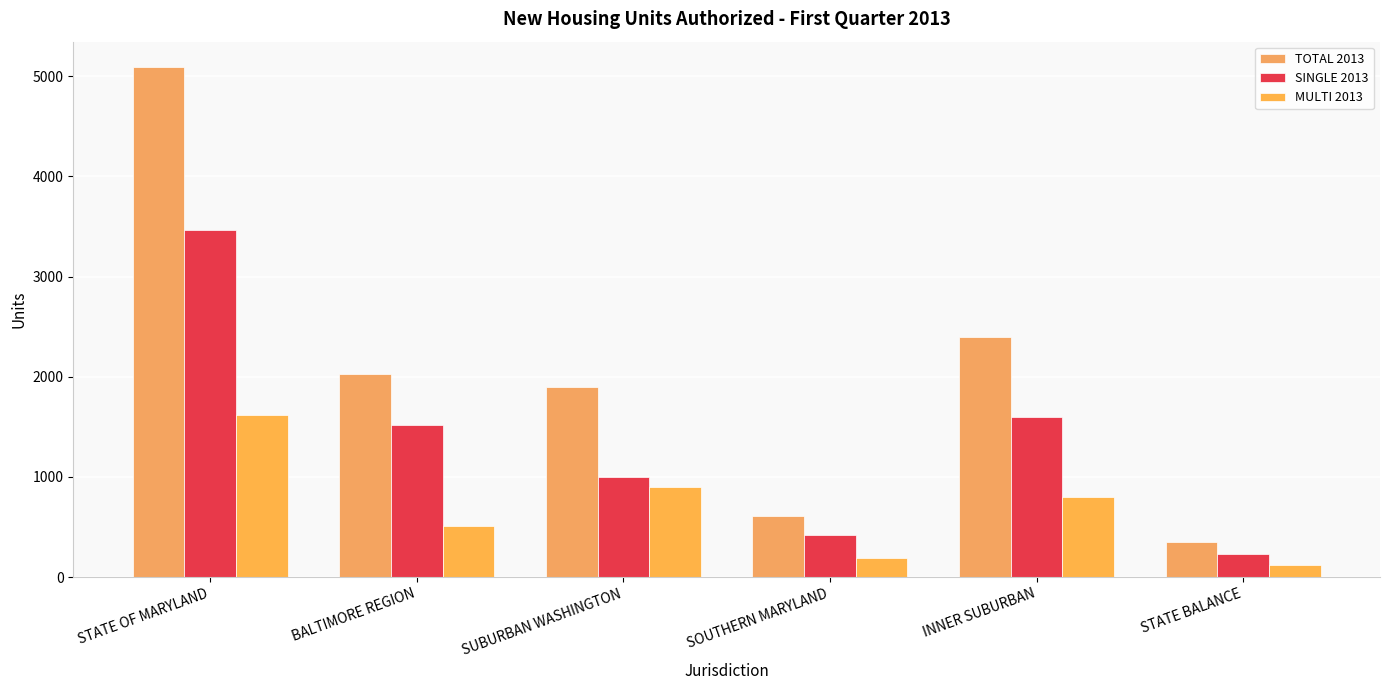

Reading left to right, extract all data points from this chart.

TOTAL 2013: 5091	2025	1902	614	2398	349
SINGLE 2013: 3469	1516	1001	422	1597	231
MULTI 2013: 1622	509	901	192	801	118